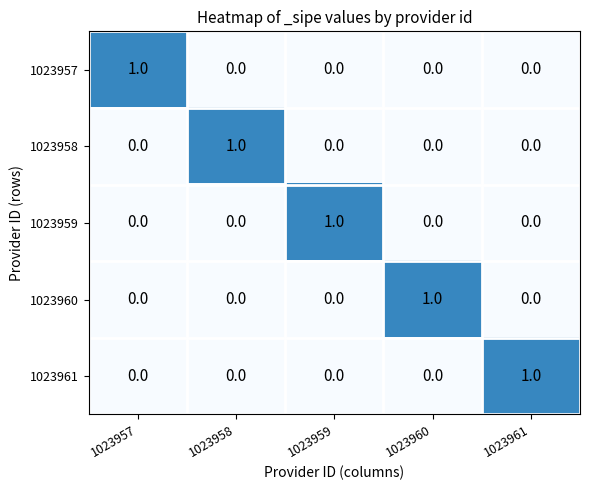

Count the 1023958 values in the range 0 to 1.

5